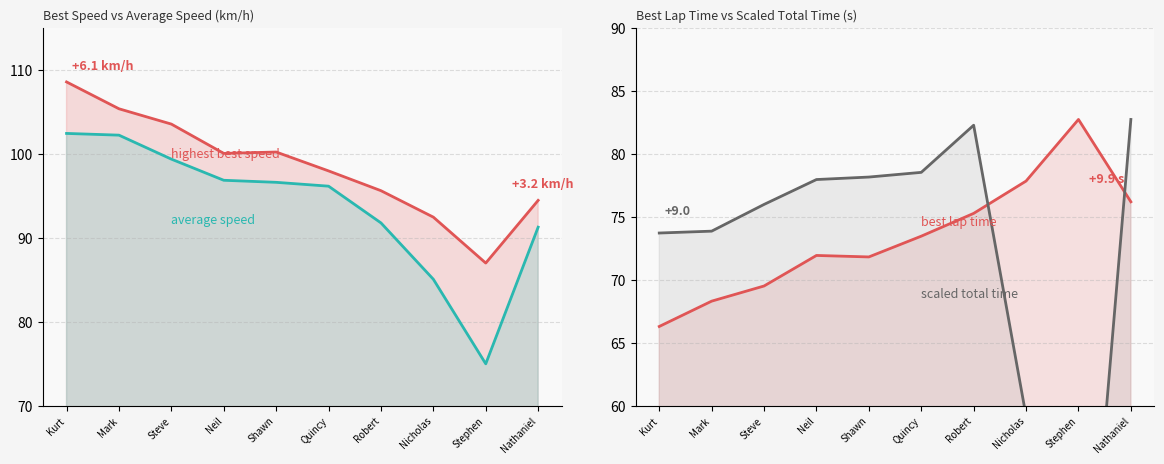

Where is the first local minimum for Best Speed?

Neil